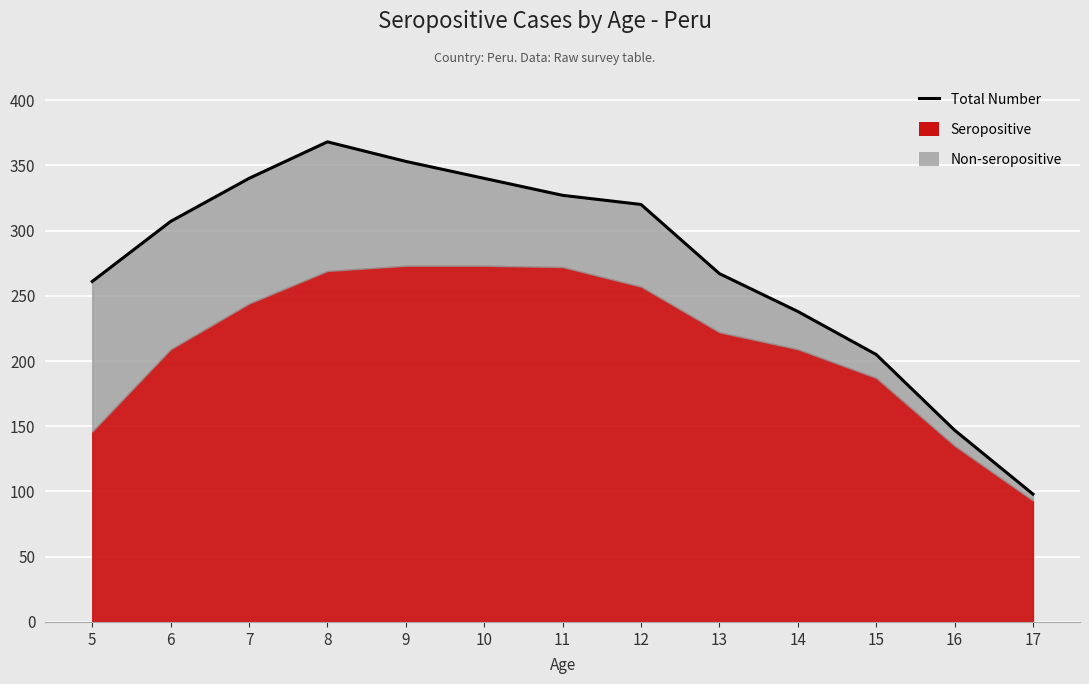

What is the sum of the values at 13 and 6?

574